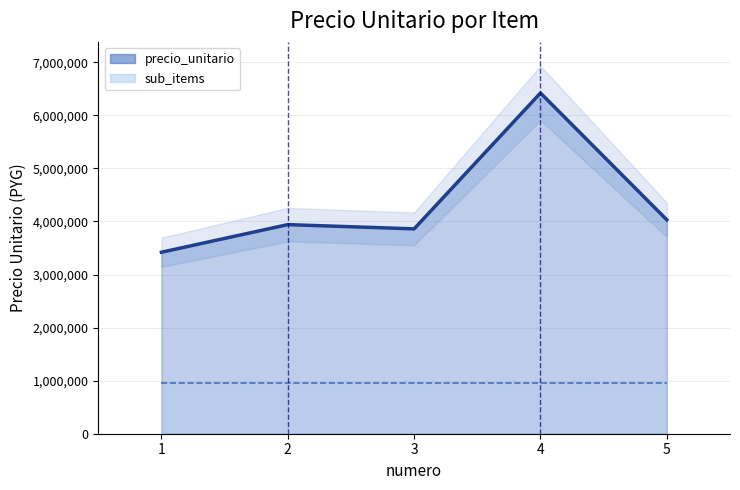

The chart shows a value of 3420000 at 1. True or false?

True